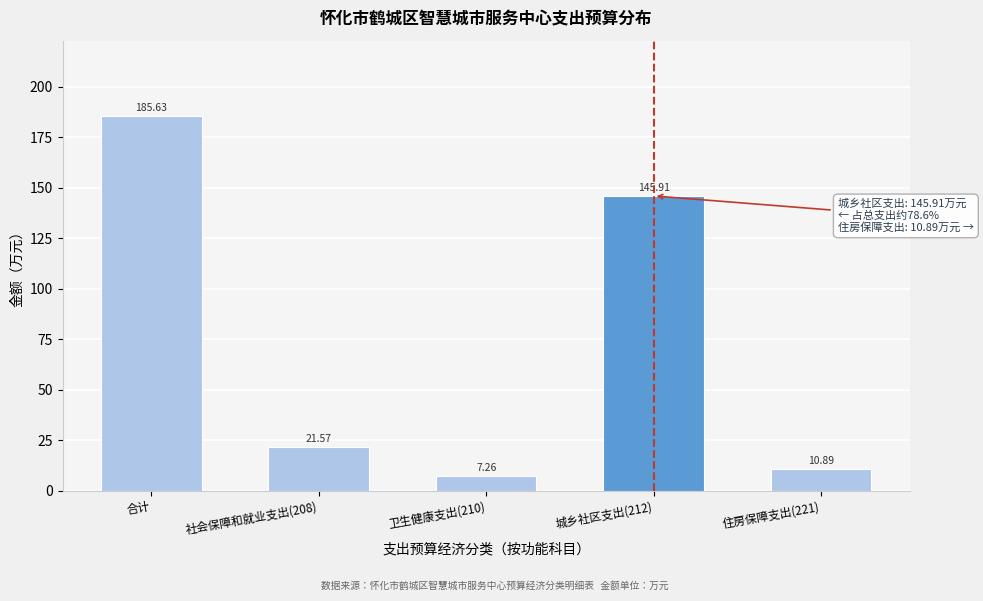

Which category has the highest value across all series?

合计